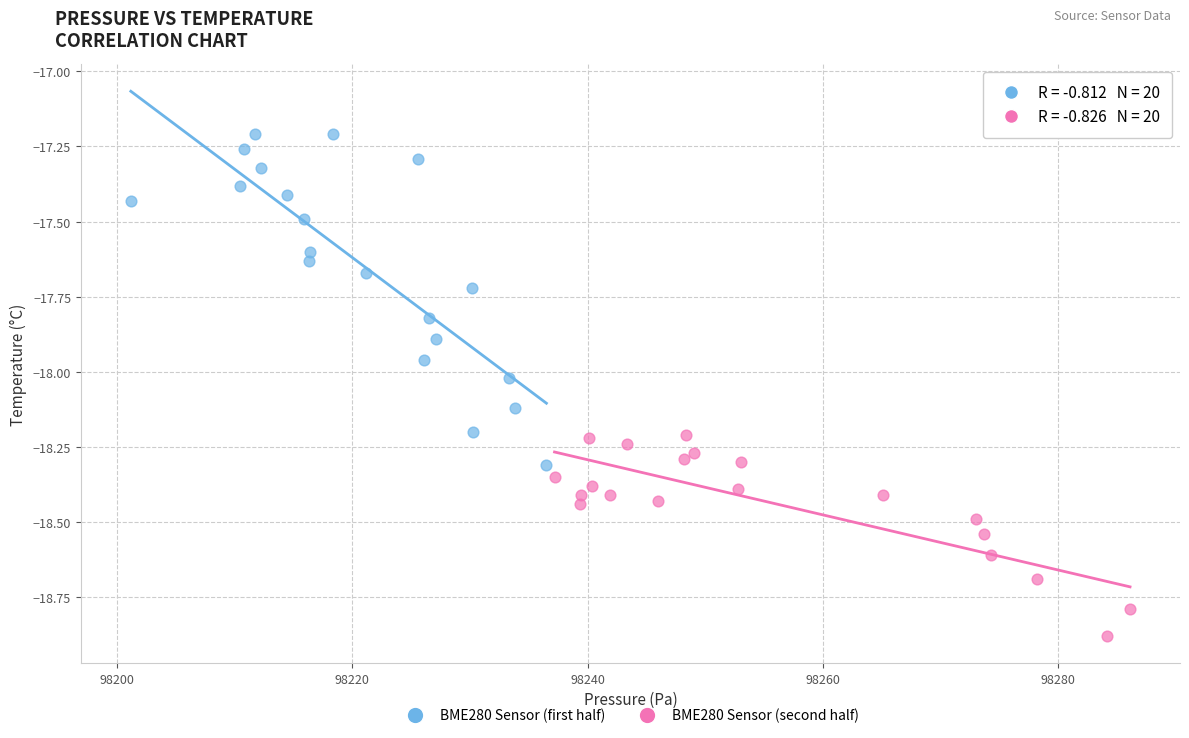

Which series contains the lowest Y value?

BME280 Sensor (second half)